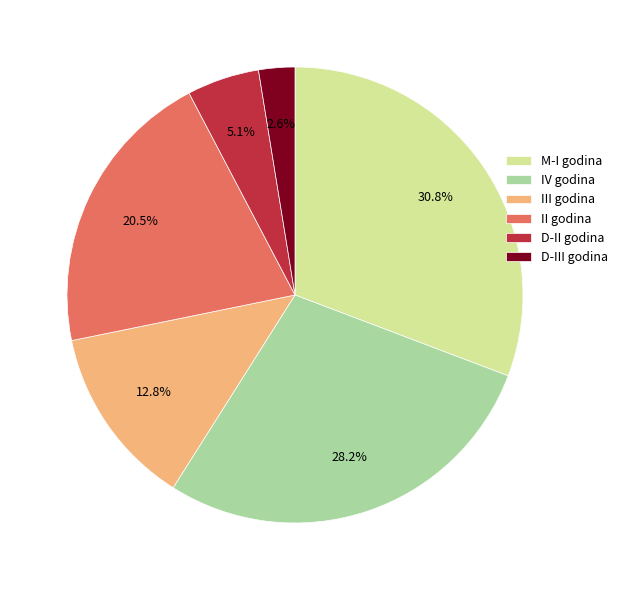

Rank the categories by value from lowest to highest.

D-III godina, D-II godina, III godina, II godina, IV godina, M-I godina